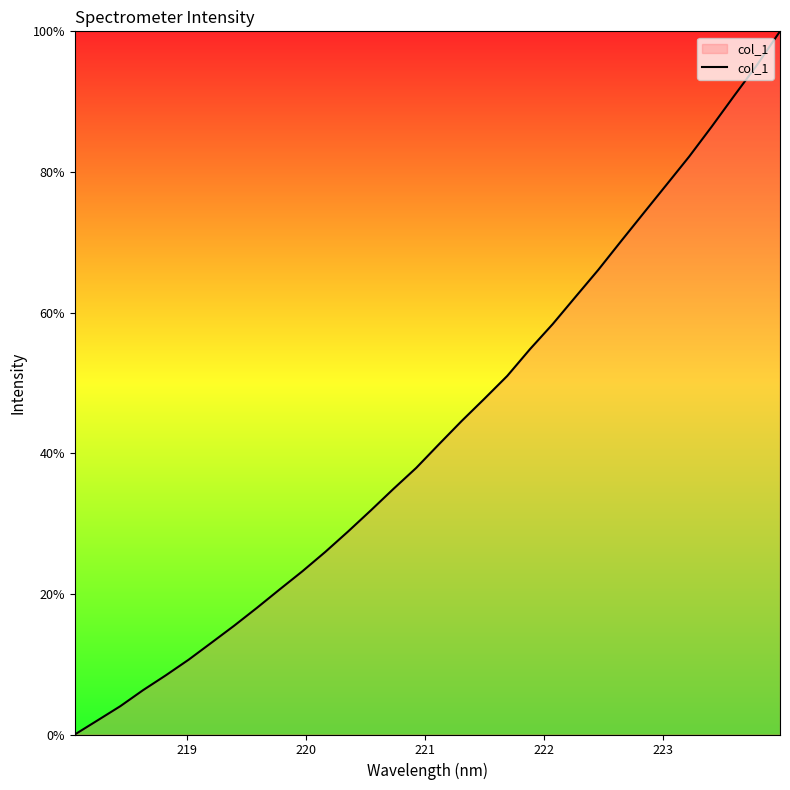

Reading left to right, list all the values displayed in this chart.

0.0	2.0	4.0	6.3	8.4	10.6	13.0	15.5	18.0	20.6	23.2	26.0	28.9	31.9	34.9	37.9	41.3	44.6	47.8	51.0	54.8	58.4	62.2	66.1	70.1	74.2	78.2	82.2	86.5	90.9	95.3	100.0